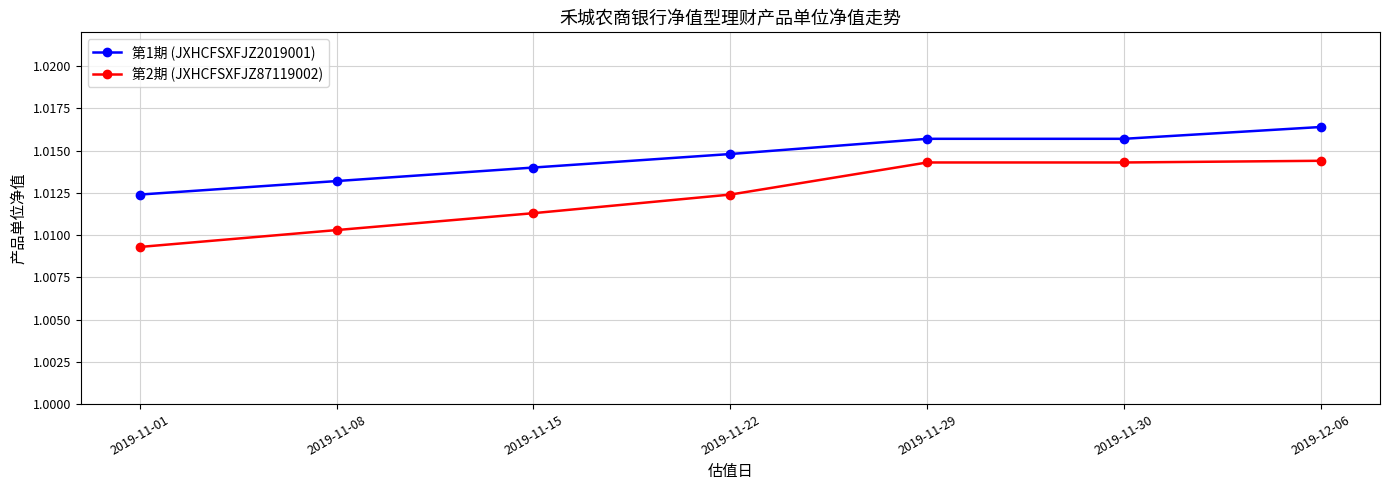

Which series changed the most between 2019-11-15 and 2019-11-29?

第2期 (JXHCFSXFJZ87119002)